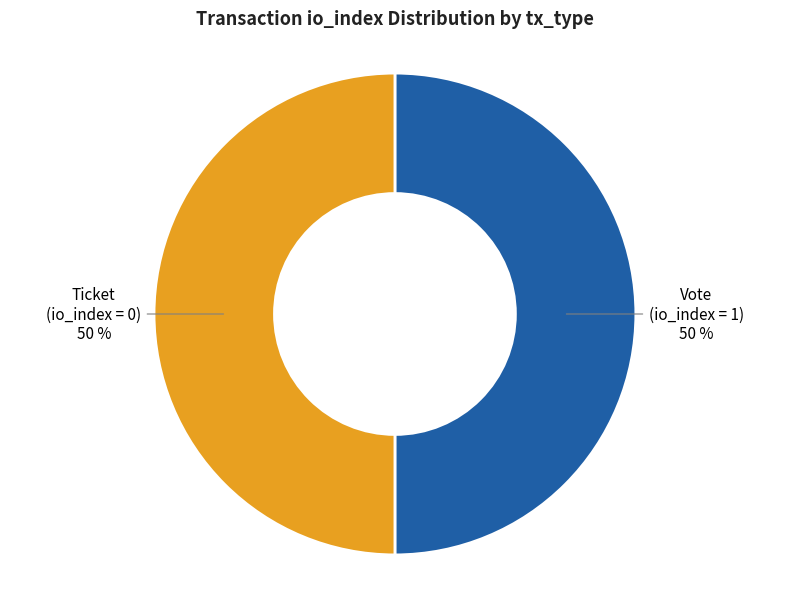

To the nearest percent, what is the average slice percentage?

50%